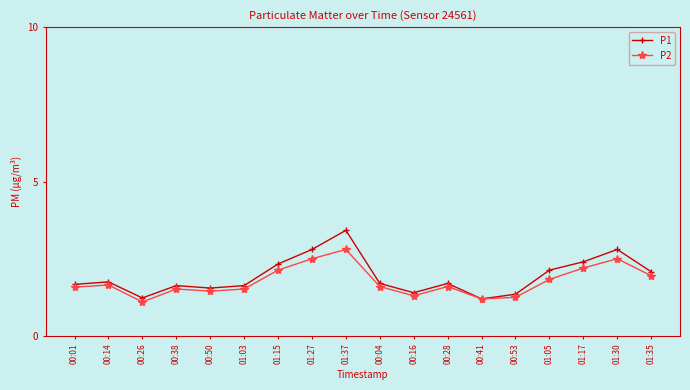

True or false: P1 has more than 1 interior local peaks.

True